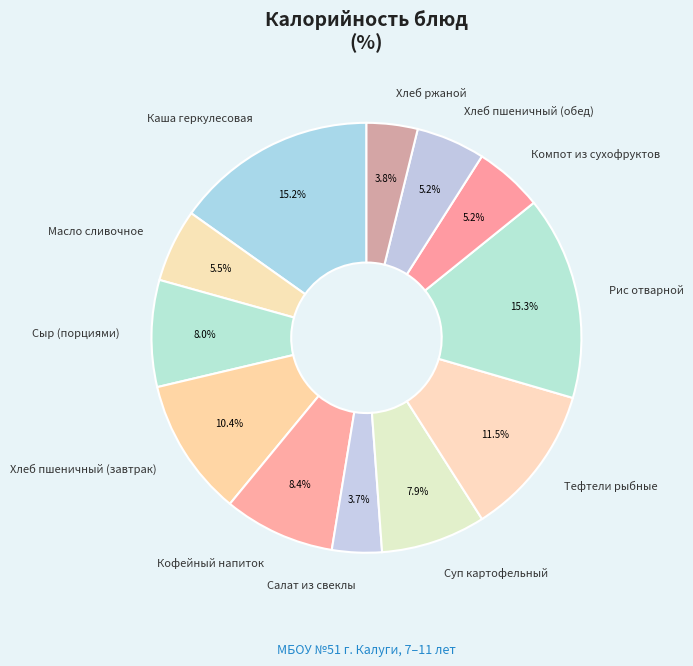

What percentage is NOT represented by Хлеб пшеничный (обед)?

94.8%